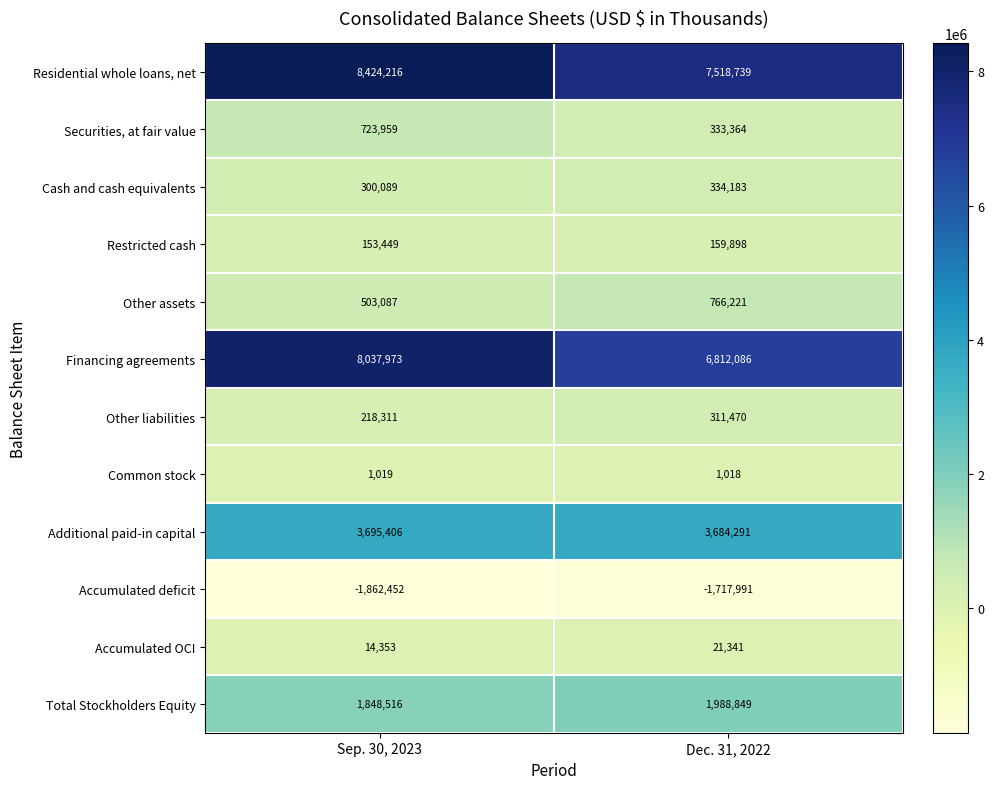

What is the sum of the Restricted cash values at Dec. 31, 2022 and Sep. 30, 2023?

313347